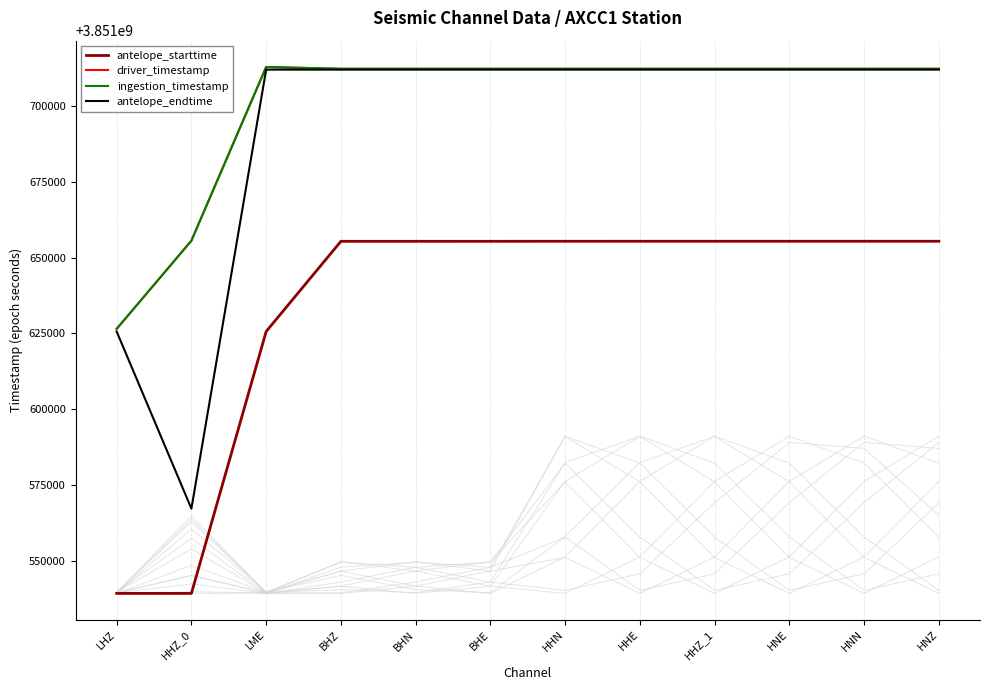

Reading left to right, what are all the values shown in this chart?

antelope_starttime: LHZ=3851539200.0	HHZ_0=3851539200.0	LME=3851625600.0	BHZ=3851655358.3	BHN=3851655359.8	BHE=3851655362.2	HHN=3851655370.7	HHE=3851655374.1	HHZ_1=3851655374.4	HNE=3851655374.5	HNN=3851655374.6	HNZ=3851655376.7
driver_timestamp: LHZ=3851626465.6	HHZ_0=3851655565.7	LME=3851712865.6	BHZ=3851712266.9	BHN=3851712267.0	BHE=3851712267.0	HHN=3851712265.9	HHE=3851712266.1	HHZ_1=3851712266.5	HNE=3851712266.3	HNN=3851712266.9	HNZ=3851712266.7
ingestion_timestamp: LHZ=3851626469.9	HHZ_0=3851655566.3	LME=3851712868.4	BHZ=3851712267.6	BHN=3851712267.6	BHE=3851712267.6	HHN=3851712267.6	HHE=3851712267.6	HHZ_1=3851712267.6	HNE=3851712267.6	HNN=3851712267.6	HNZ=3851712267.6
antelope_endtime: LHZ=3851625600.0	HHZ_0=3851567166.7	LME=3851712000.0	BHZ=3851712000.0	BHN=3851712000.0	BHE=3851712000.0	HHN=3851712000.0	HHE=3851712000.0	HHZ_1=3851712000.0	HNE=3851712000.0	HNN=3851712000.0	HNZ=3851712000.0